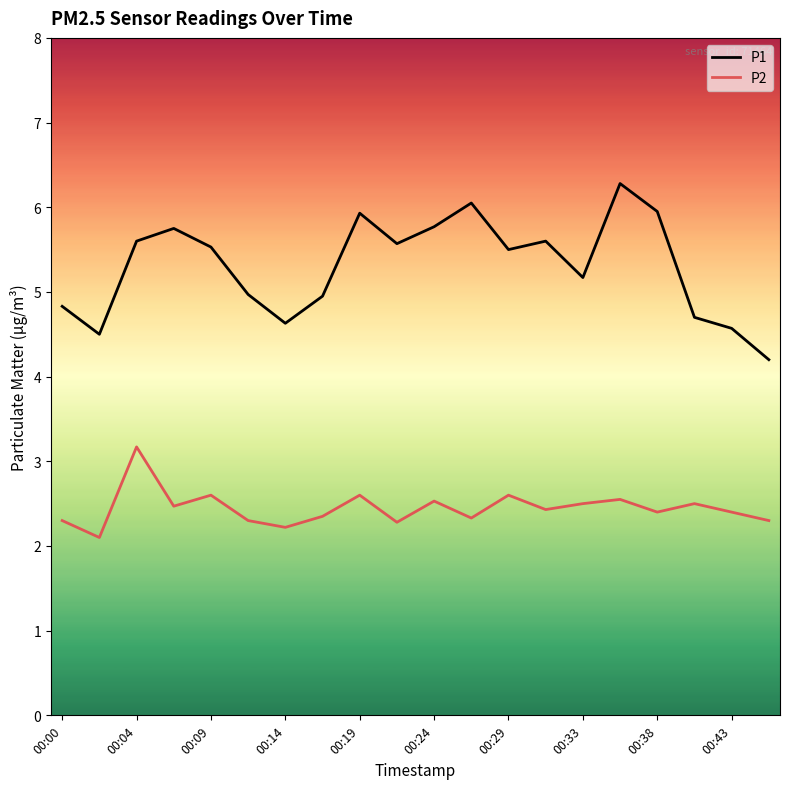

List the series in order of their overall mean, lowest first.

P2, P1